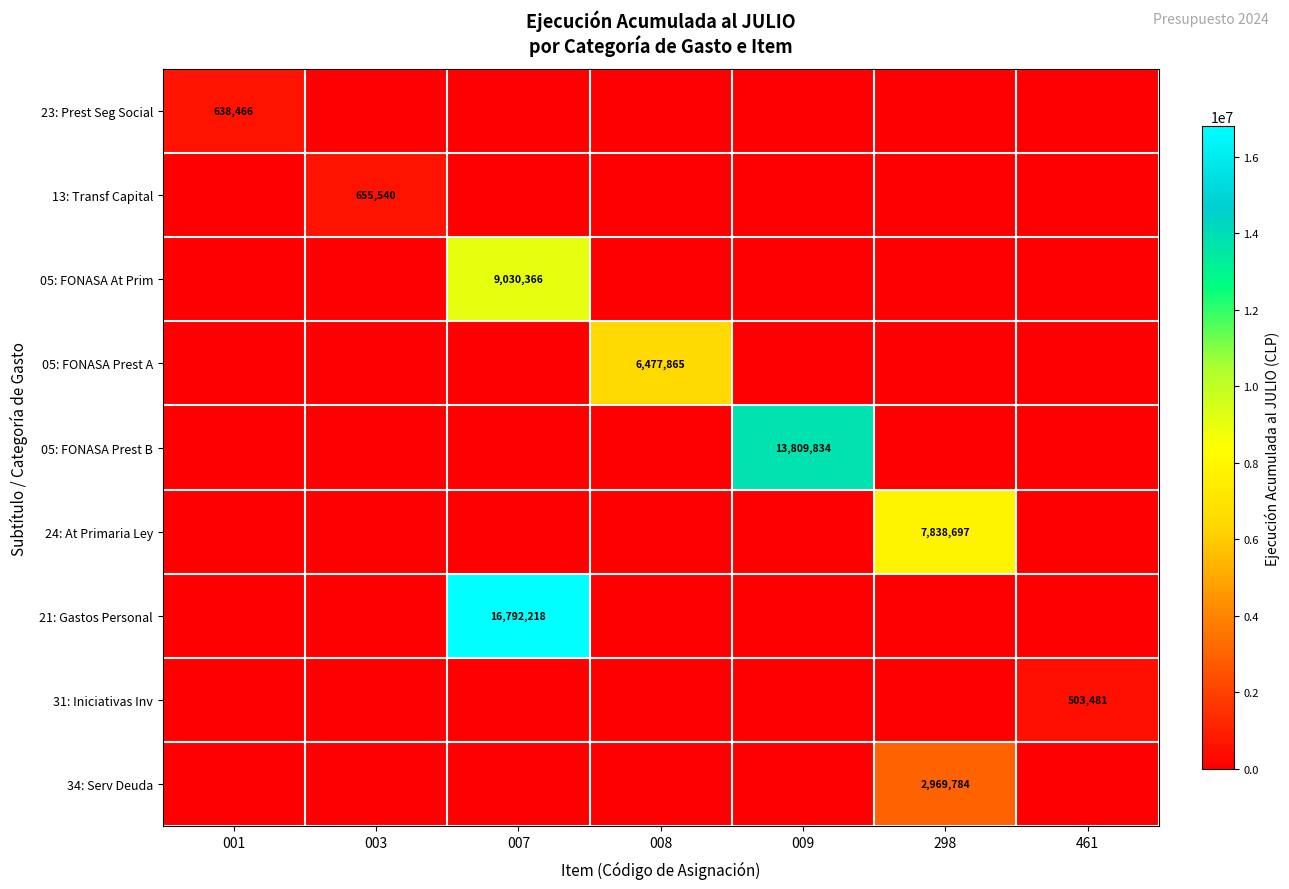

At which category is the sum across all series the highest?

007